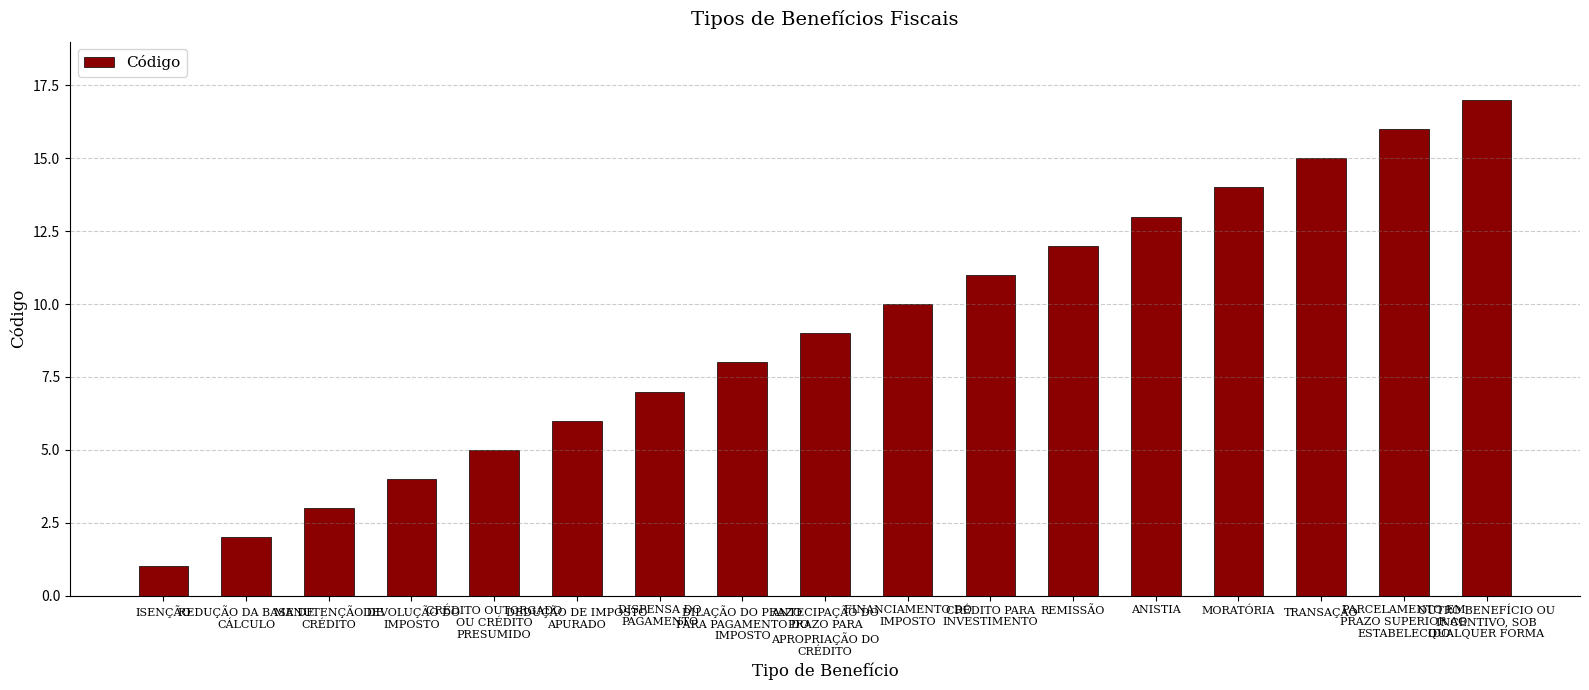

Count the number of data series in this chart.

1